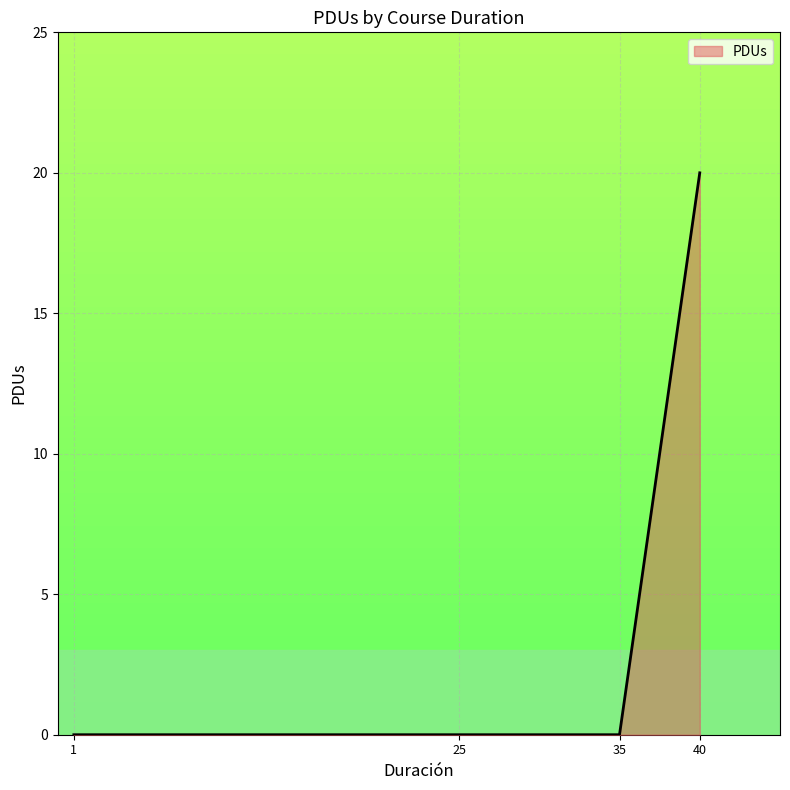

Is it true that the value at 35 is 0?

True